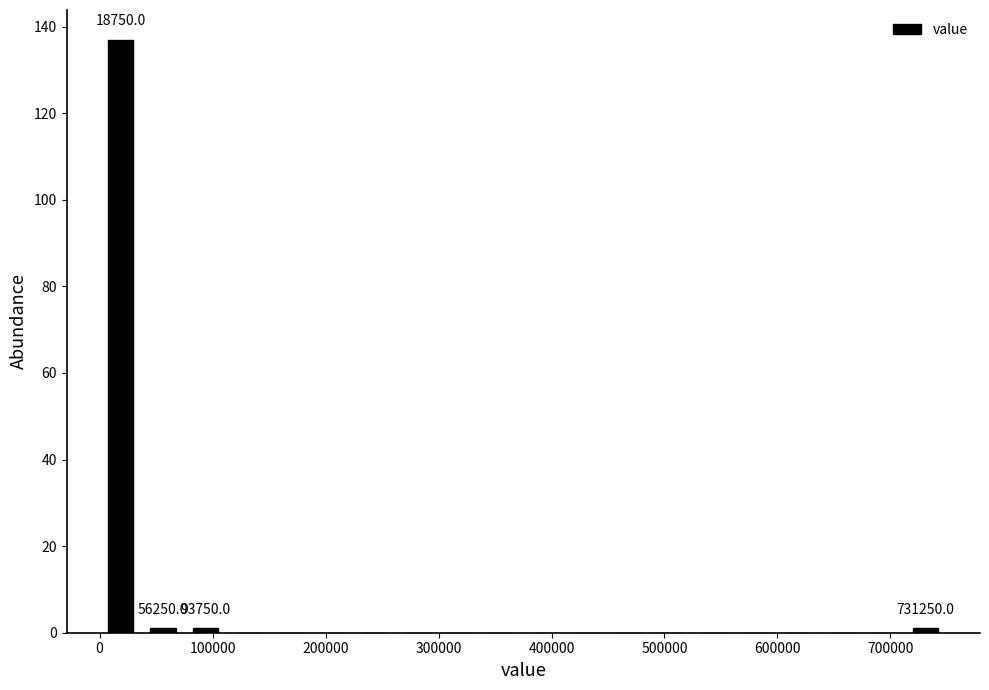

Around what value on the x-axis is the tallest bar? Give the approximate position of its centre, as read against the axis.

20000